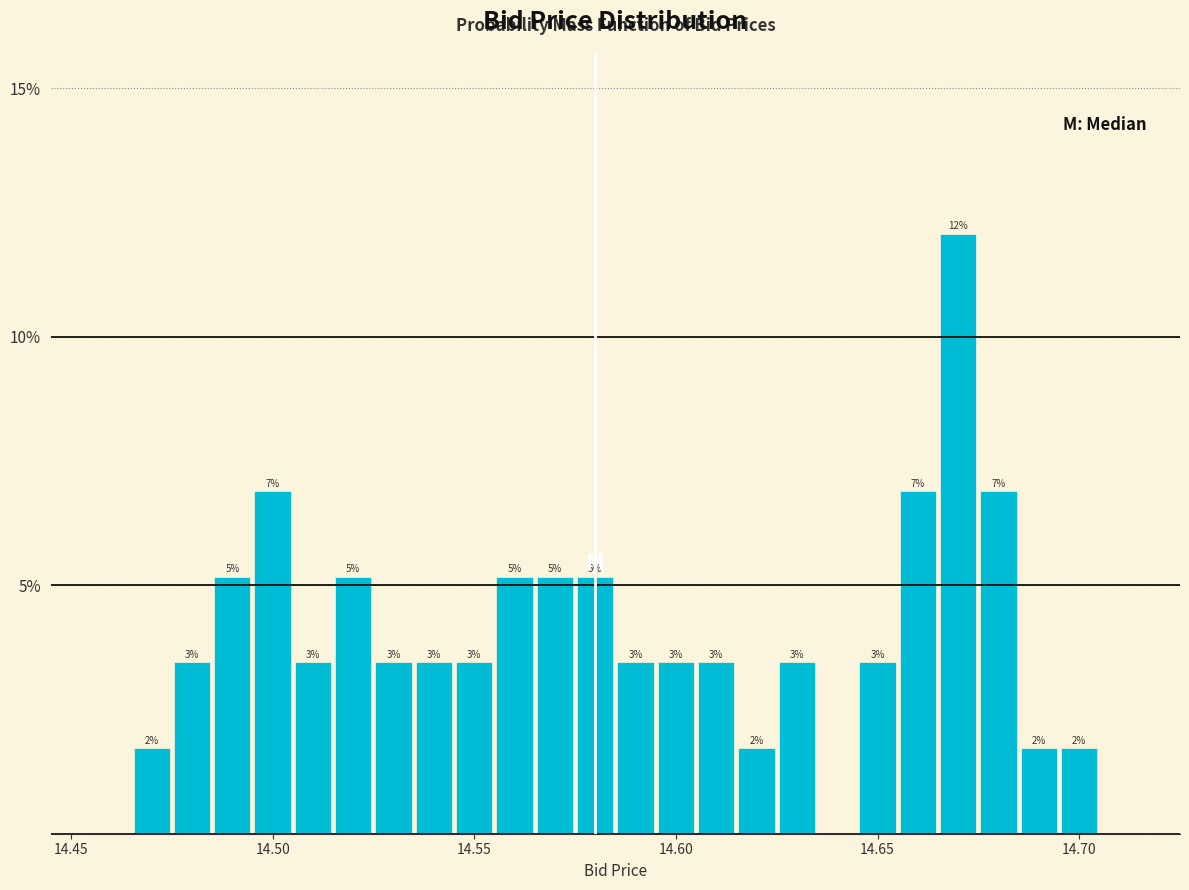

Read against the x-axis, roughly where is the centre of the tallest bar?

14.670